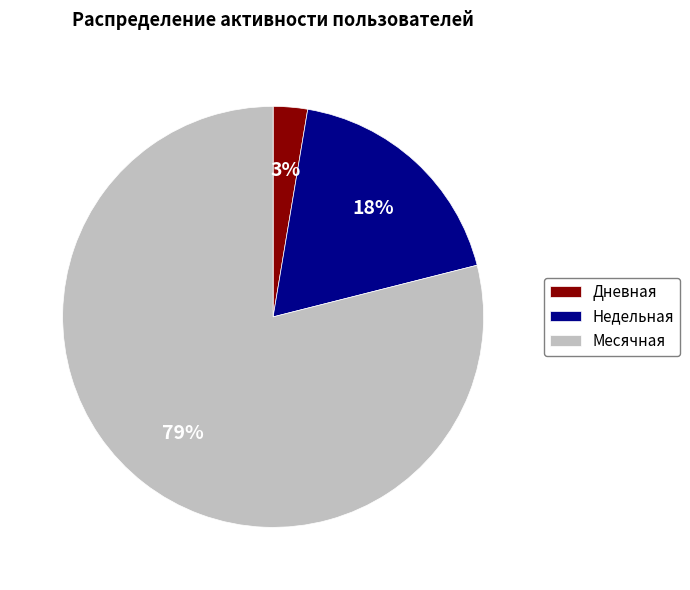

To the nearest percent, what is the average slice percentage?

33%